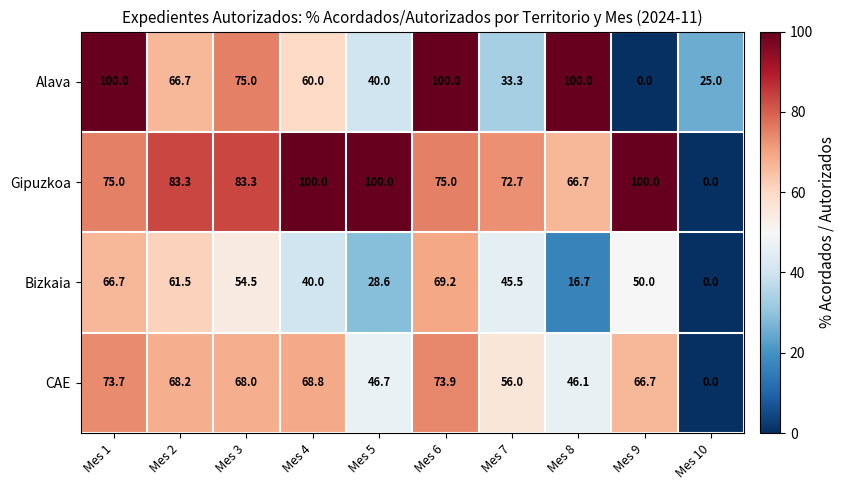

Between Mes 7 and Mes 9, which series saw the biggest shift?

Alava